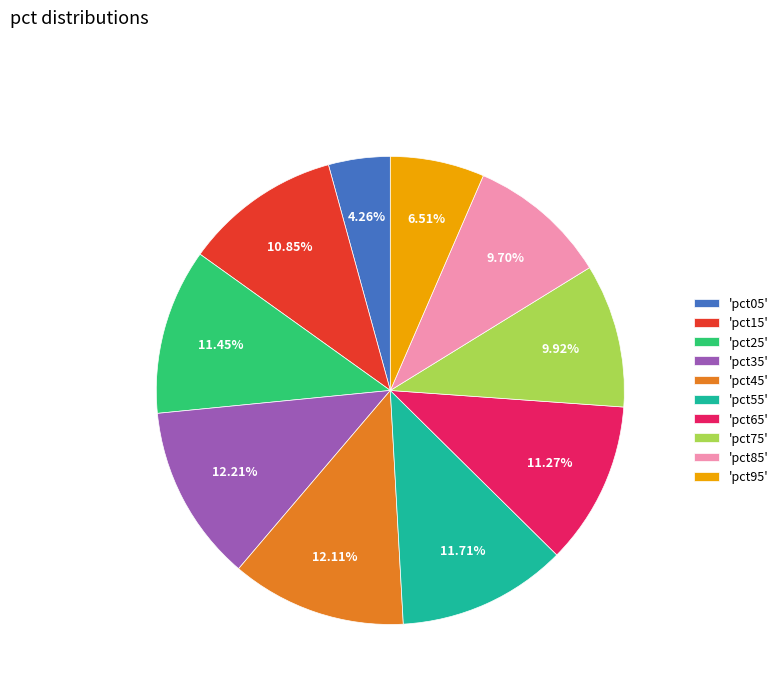

Which has a higher value, 'pct35' or 'pct15'?

'pct35'